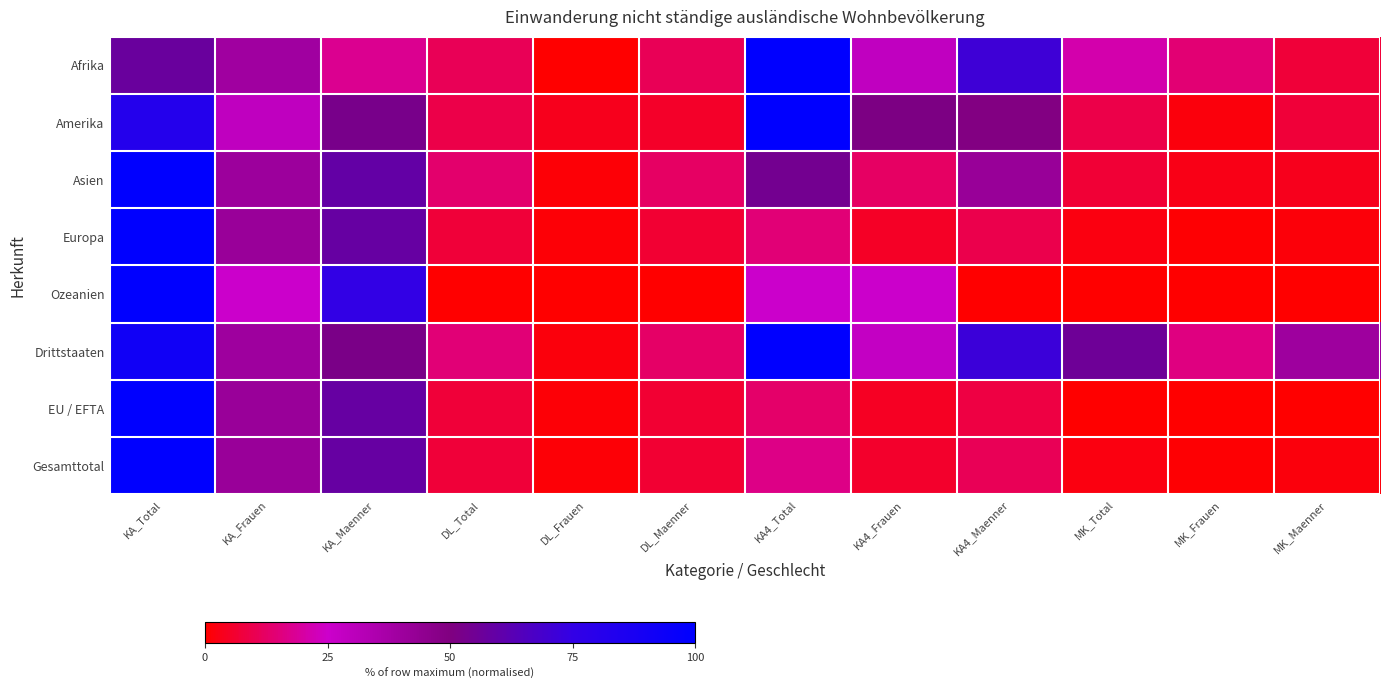

Which category has the lowest value across all series?

DL_Frauen